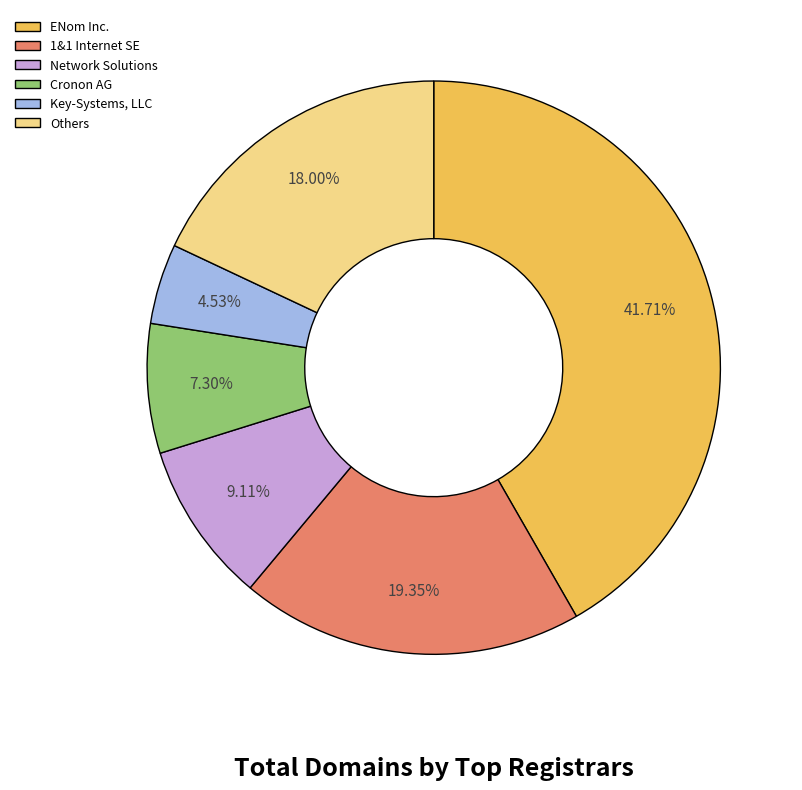

What is the largest slice in the pie chart?

ENom Inc.